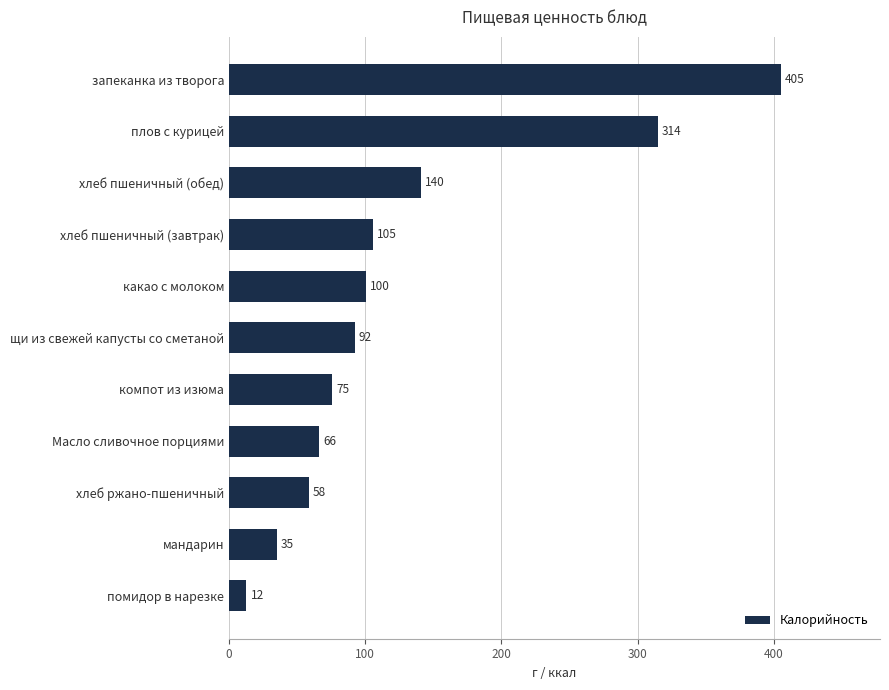

Is it true that the value at мандарин is 35.0?

True